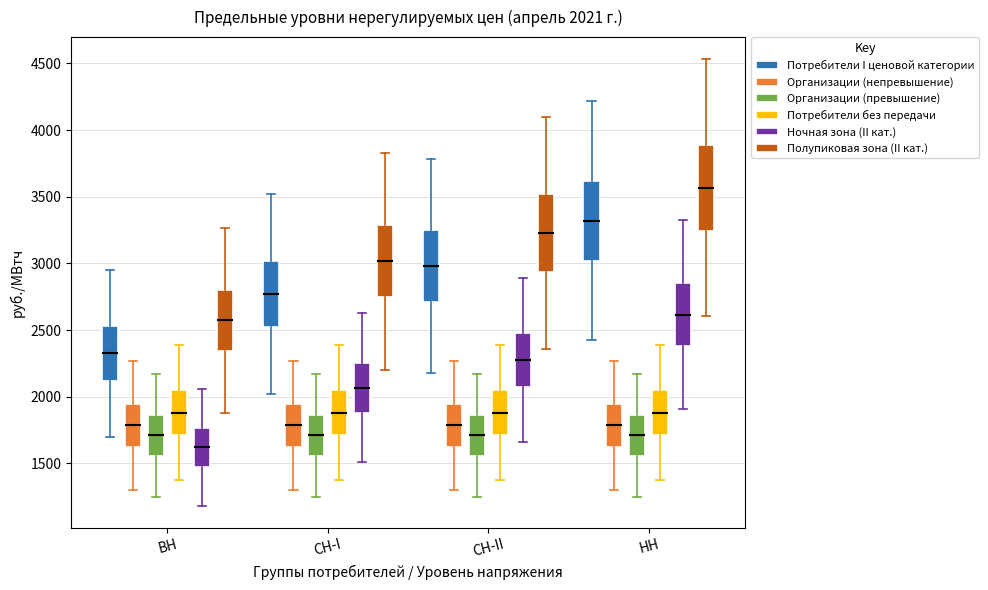

Which box's median line is the highest?

НН (Полупиковая зона (II кат.))